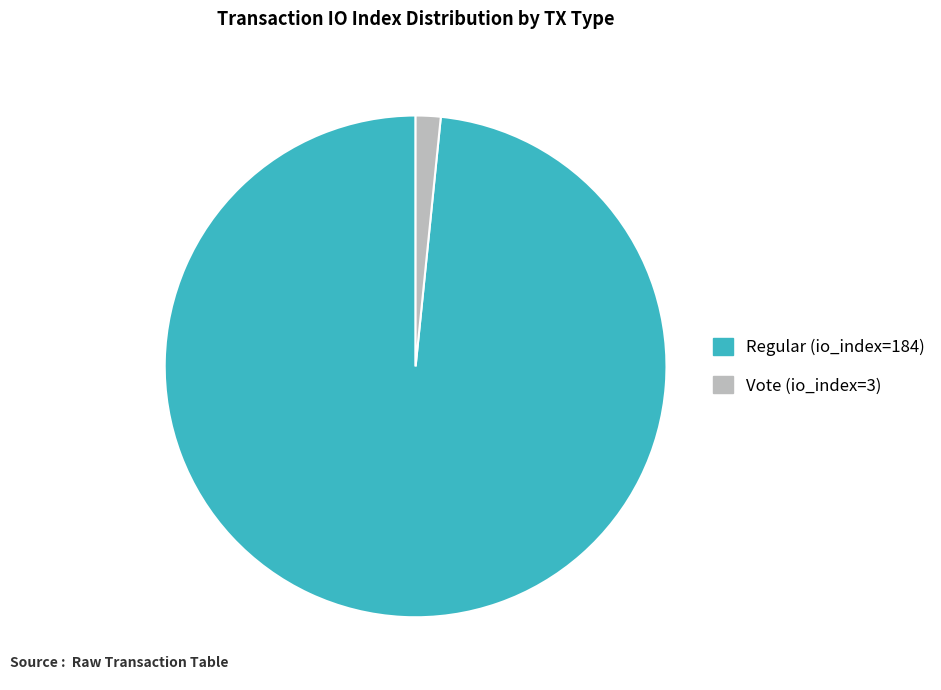

What is the majority slice?

Regular (io_index=184)